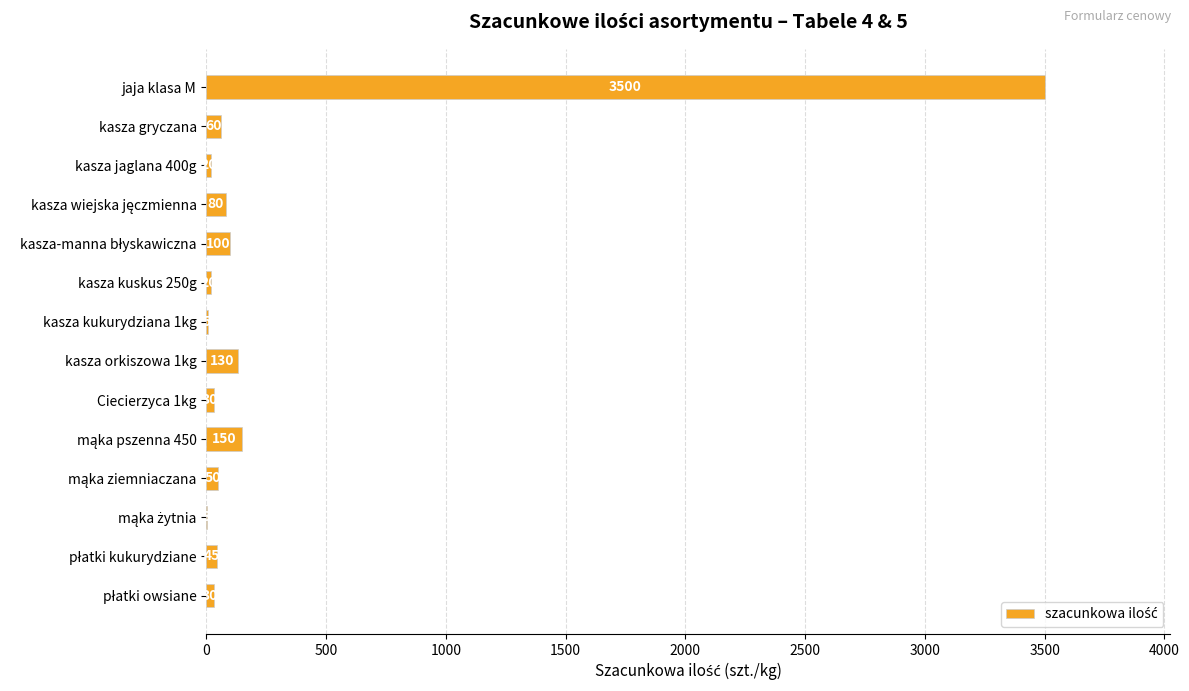

Read the value at jaja klasa M.

3500